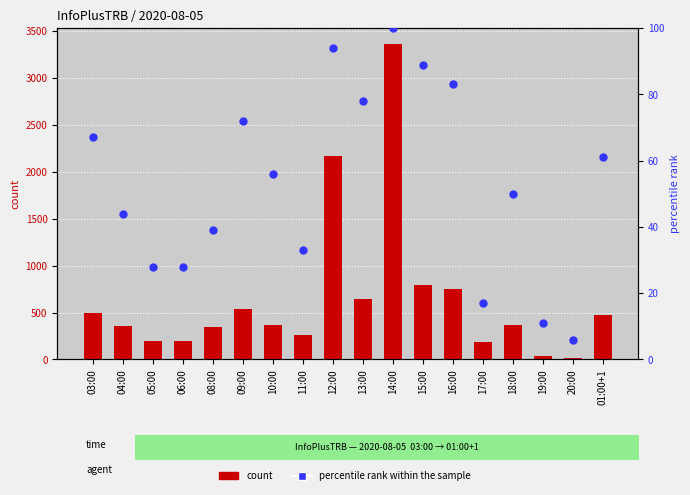

Which series has the widest spread of Y values?

count